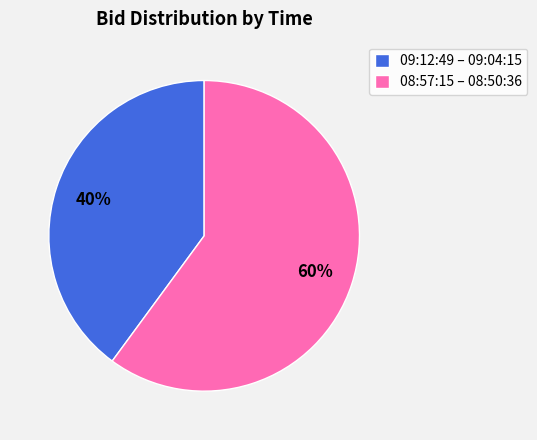

Is the sum of 08:57:15 – 08:50:36 and 09:12:49 – 09:04:15 greater than half?

Yes